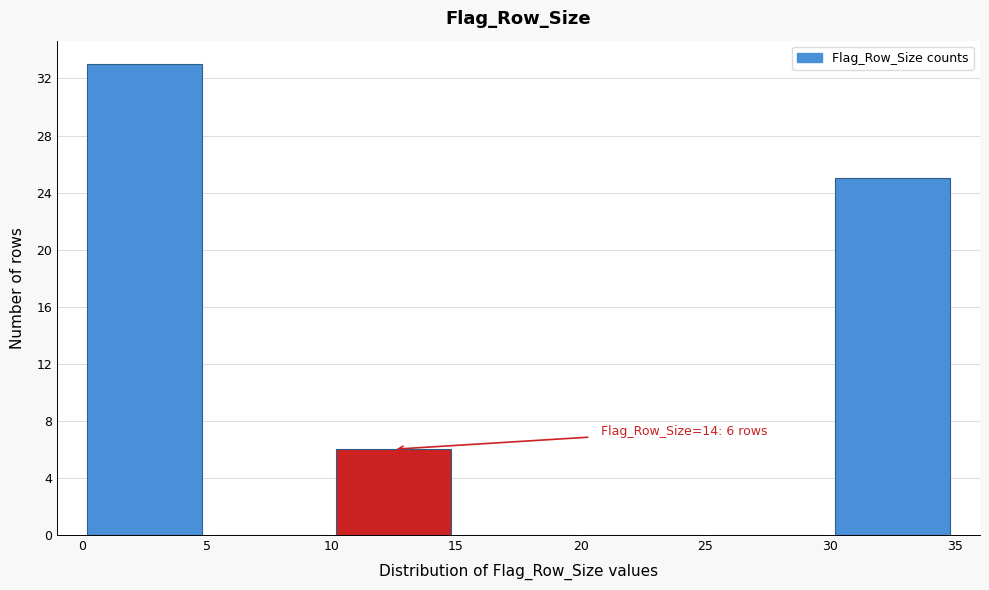

Over which range of the x-axis is the bar tallest?

0 to 5